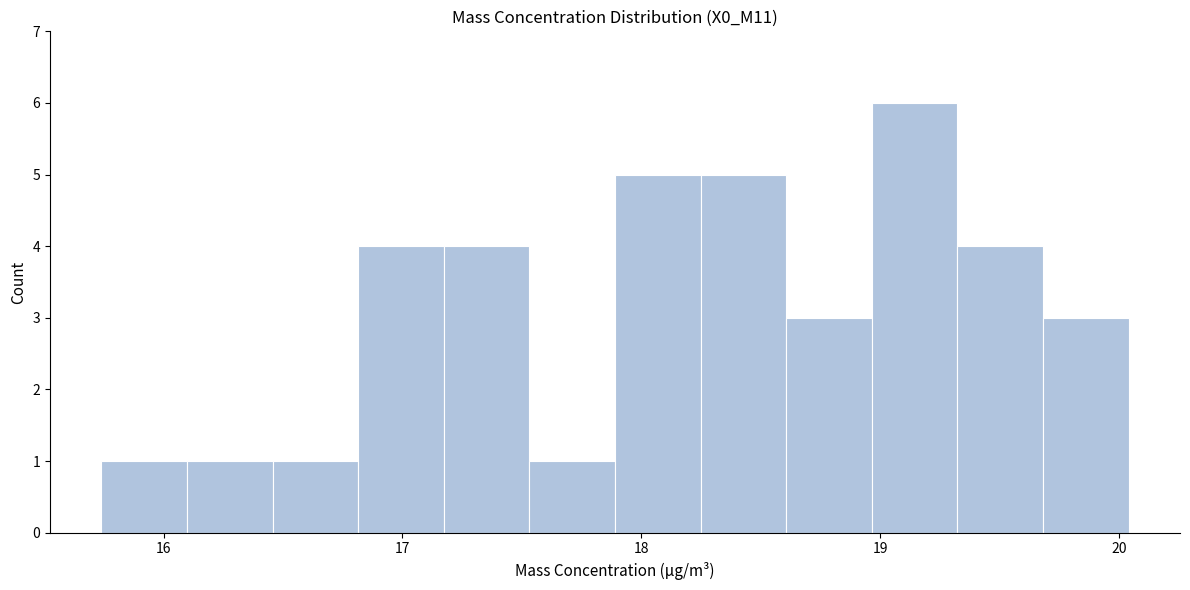

Around what value on the x-axis is the tallest bar? Give the approximate position of its centre, as read against the axis.

19.1